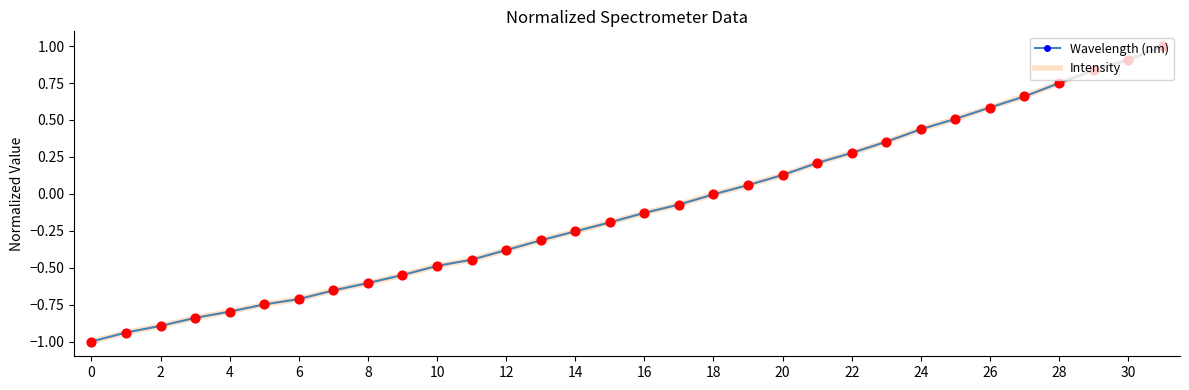

What are all the series names shown in the legend?

Wavelength (nm), Intensity